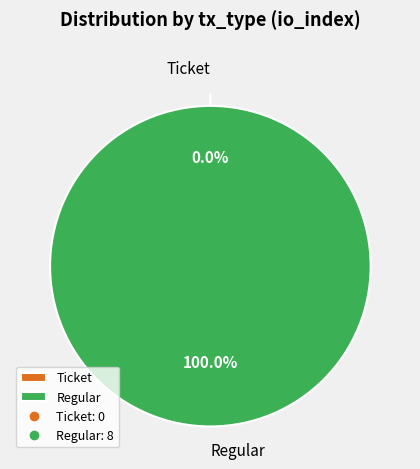

To the nearest percent, what is the average slice percentage?

50%